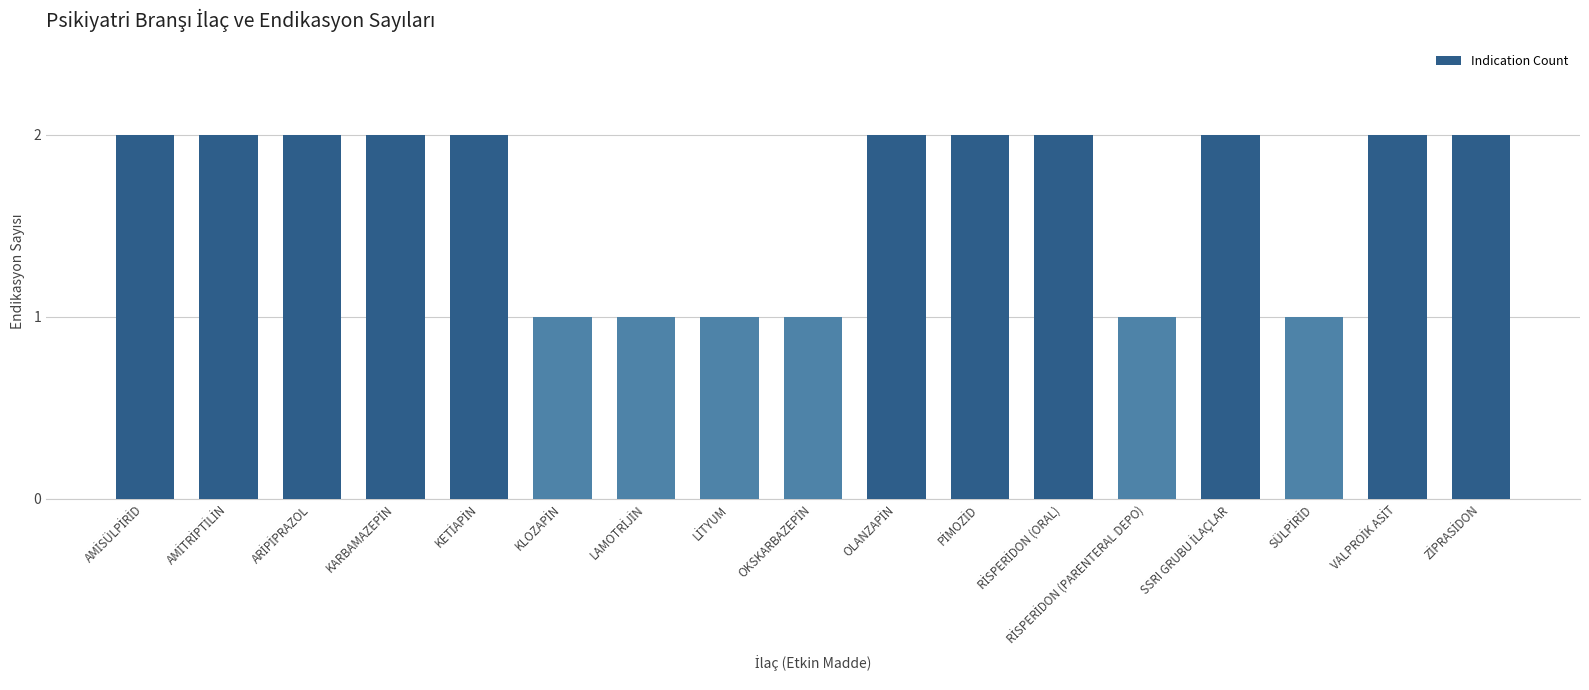

What is the value of the 7th bar from the left?

1